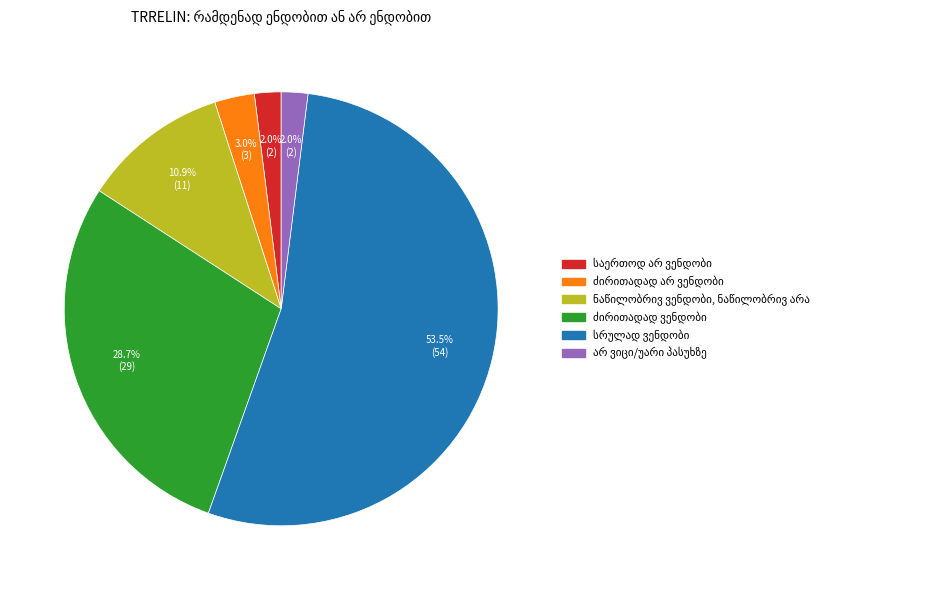

Is there any slice that represents more than half of the pie?

Yes